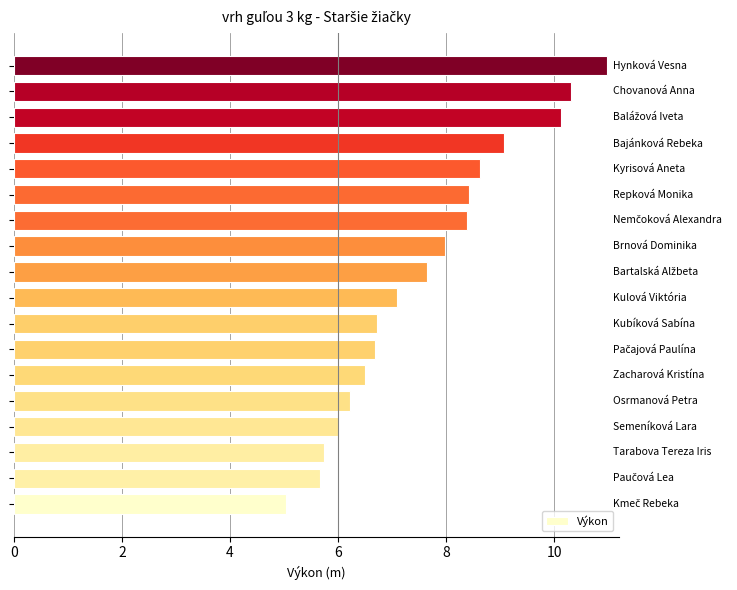

How many bars are there in total?

18